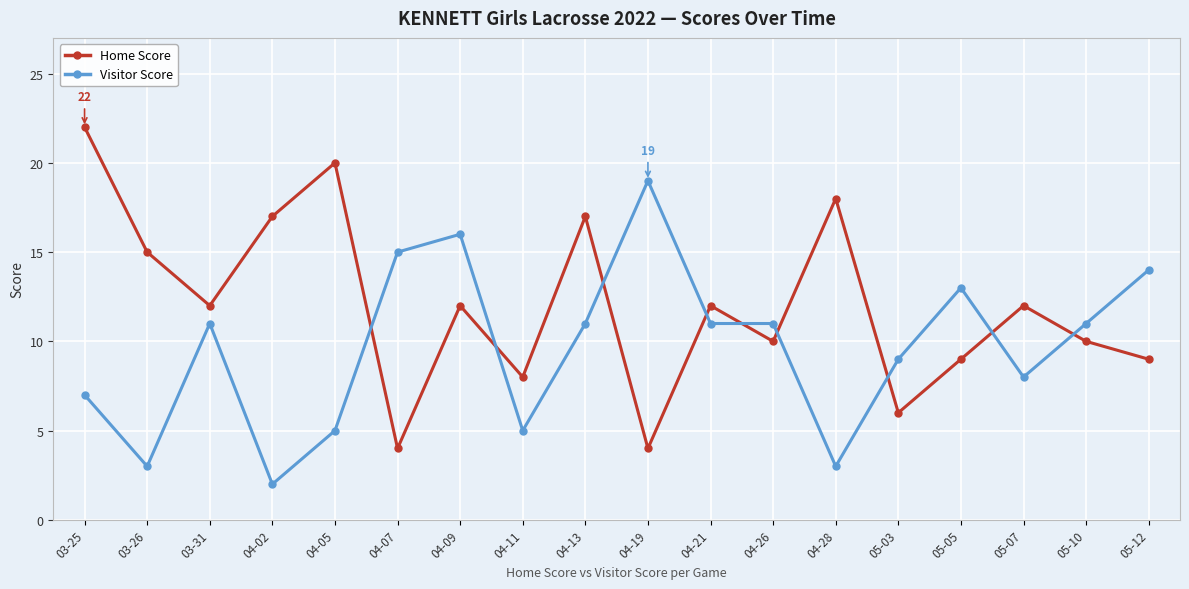

Reading right to left, transcribe all the data shown in this chart.

Home Score: 05-12=9	05-10=10	05-07=12	05-05=9	05-03=6	04-28=18	04-26=10	04-21=12	04-19=4	04-13=17	04-11=8	04-09=12	04-07=4	04-05=20	04-02=17	03-31=12	03-26=15	03-25=22
Visitor Score: 05-12=14	05-10=11	05-07=8	05-05=13	05-03=9	04-28=3	04-26=11	04-21=11	04-19=19	04-13=11	04-11=5	04-09=16	04-07=15	04-05=5	04-02=2	03-31=11	03-26=3	03-25=7